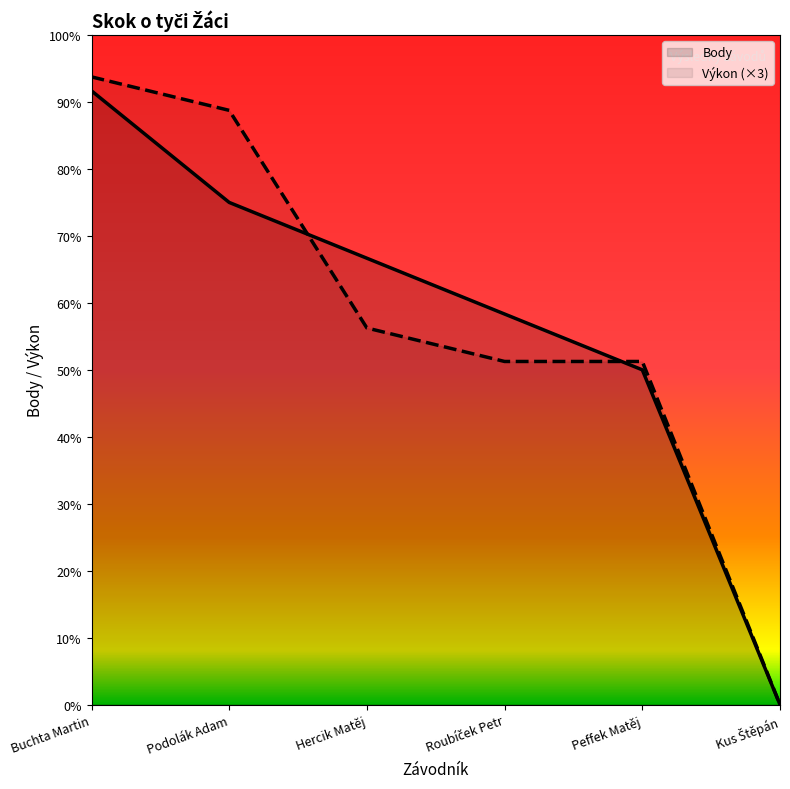

What are all the series names shown in the legend?

Body, Výkon (×3)